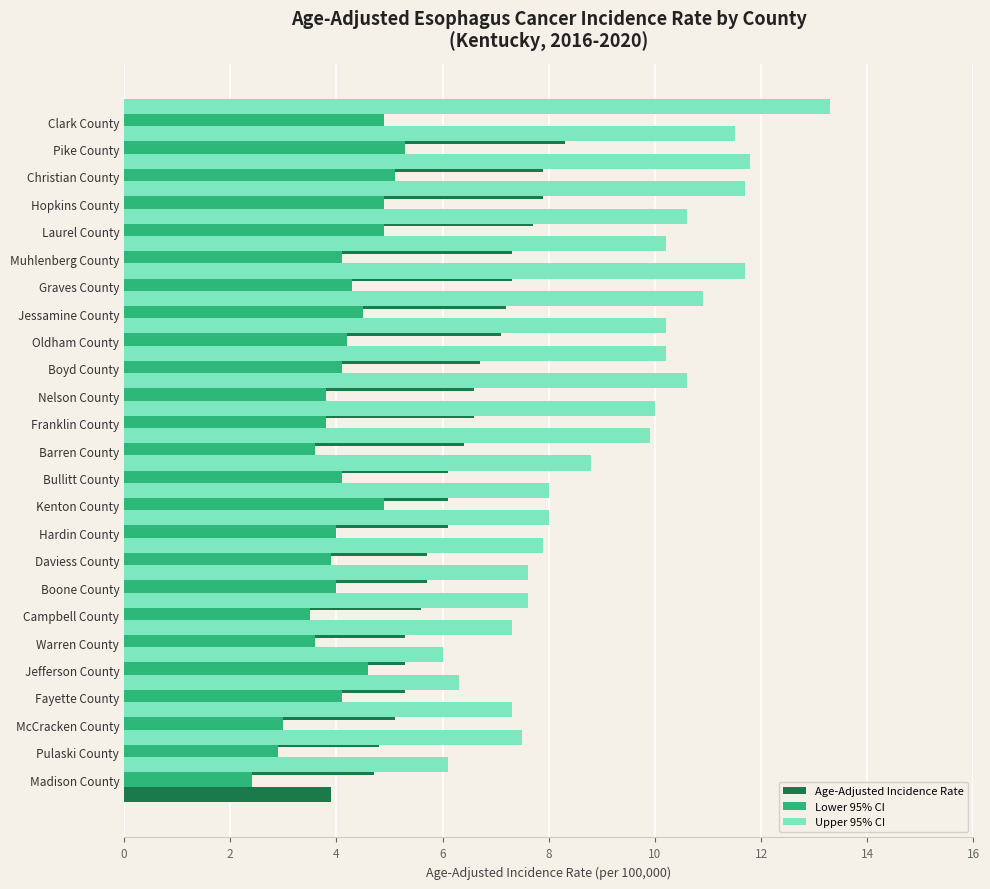

The value of Age-Adjusted Incidence Rate at Nelson County is 6.6. True or false?

True